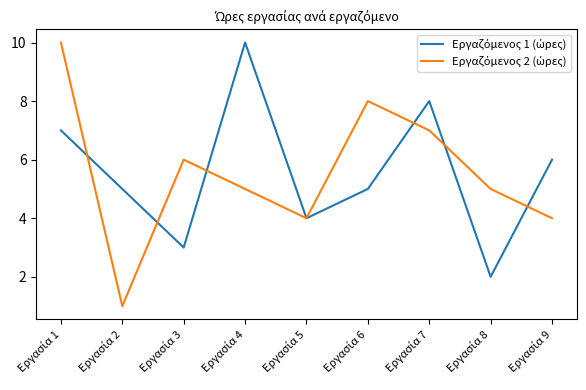

What is the maximum value shown in the chart?

10